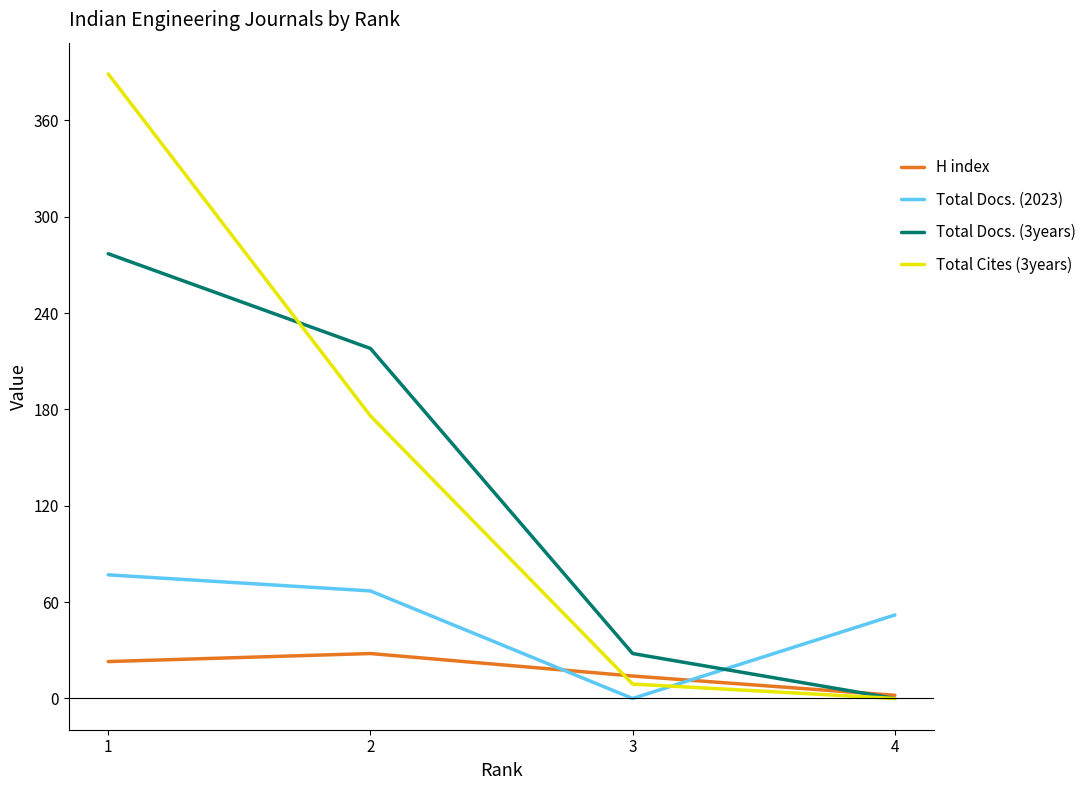

What is the difference between the maximum and second lowest values in the Total Docs. (2023) series?

25